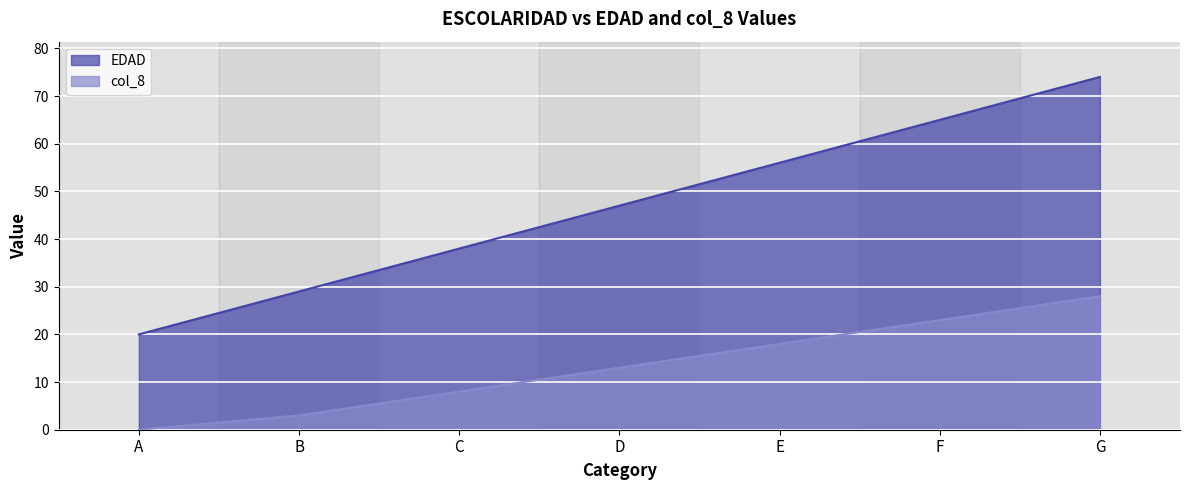

Reading left to right, what are all the values shown in this chart?

EDAD: A=20	B=29	C=38	D=47	E=56	F=65	G=74
col_8_vals: A=0	B=3	C=8	D=13	E=18	F=23	G=28